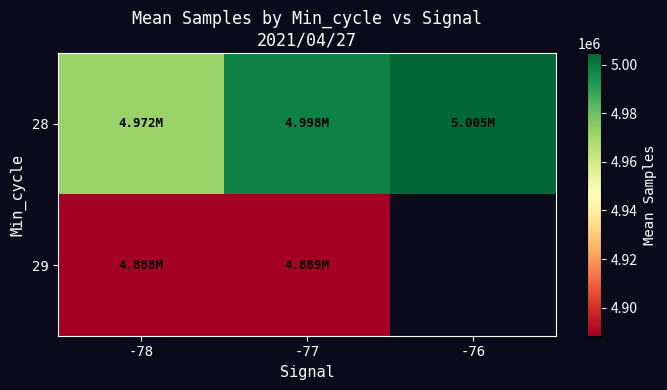

What is the greatest value displayed?

5004632.0